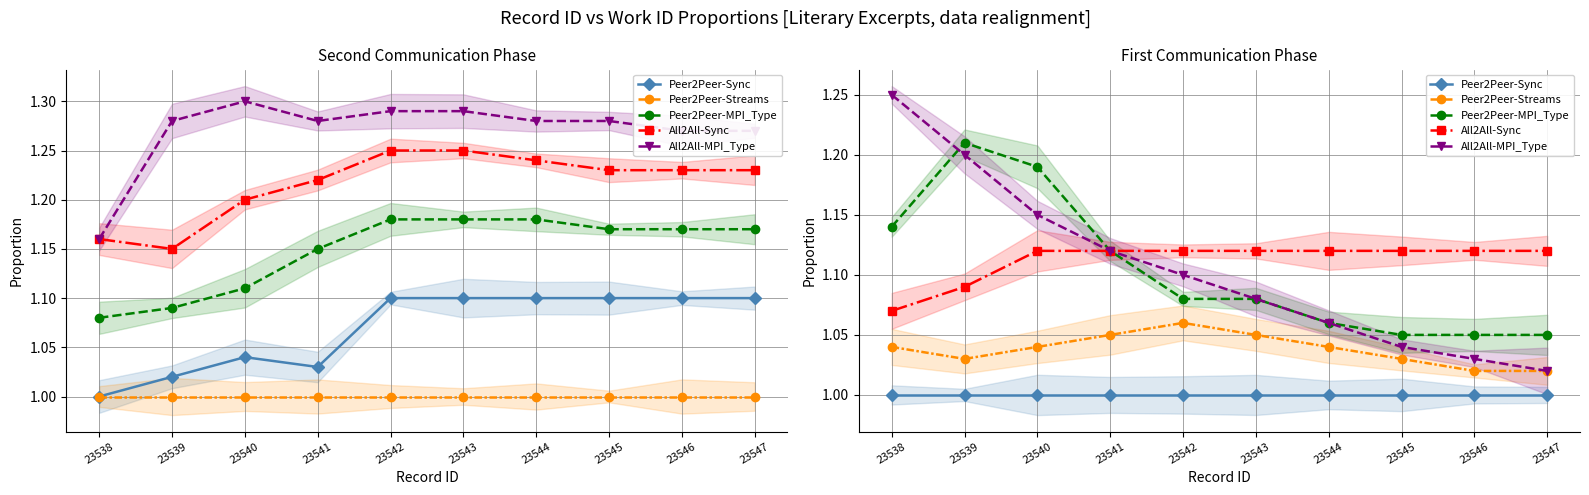

Which series has the largest range (max minus min)?

All2All-MPI_Type